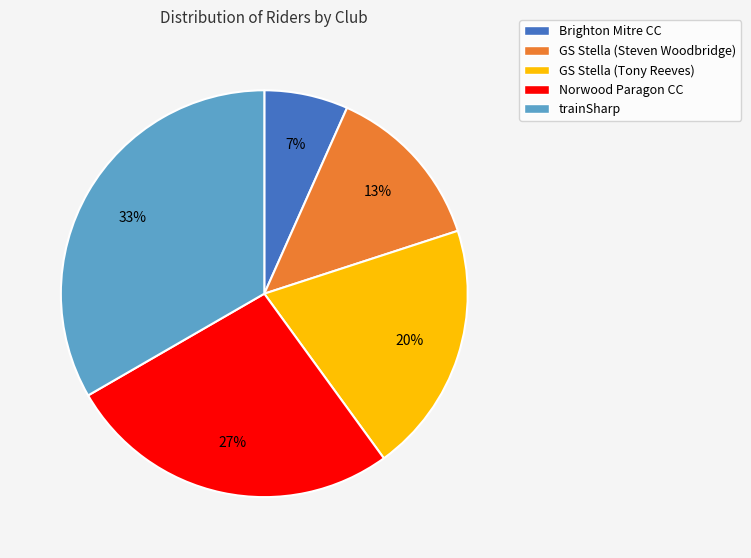

To the nearest percent, what is the combined percentage of GS Stella (Tony Reeves) and GS Stella (Steven Woodbridge)?

33%